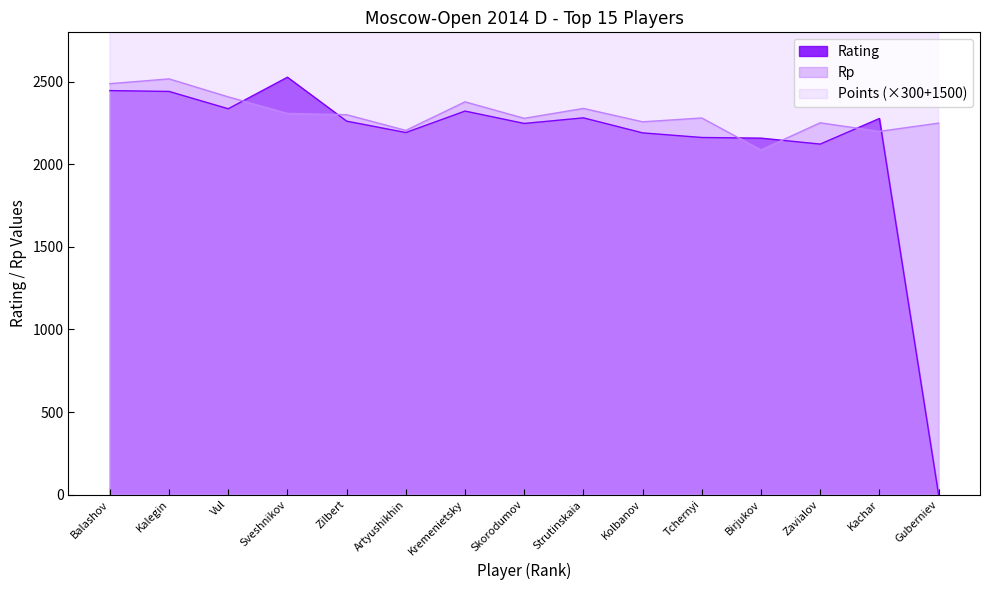

Is the value of Rating at Kalegin greater than the value of Rp at Artyushikhin?

Yes